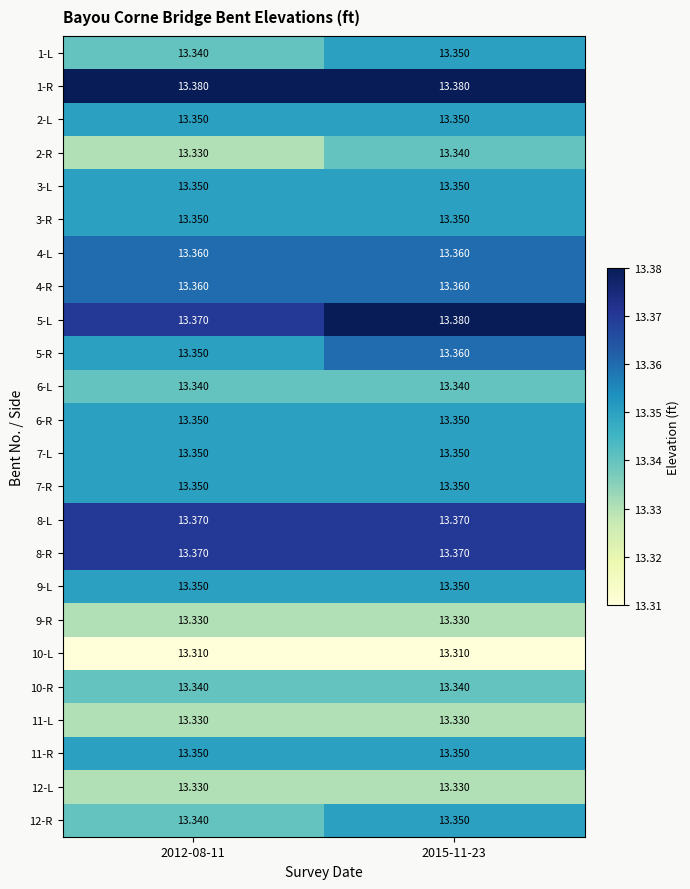

Is the value of 6-L at 2015-11-23 greater than the value of 9-L at 2015-11-23?

No